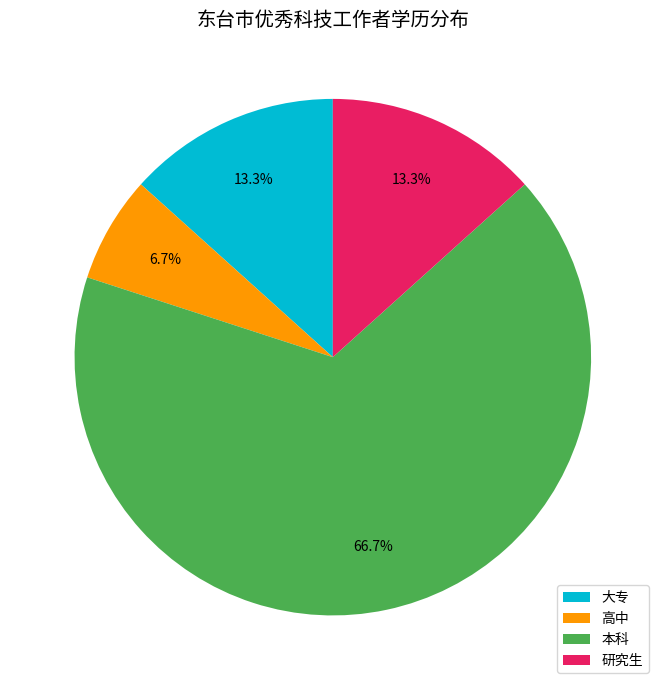

Is there a majority slice in this chart?

Yes